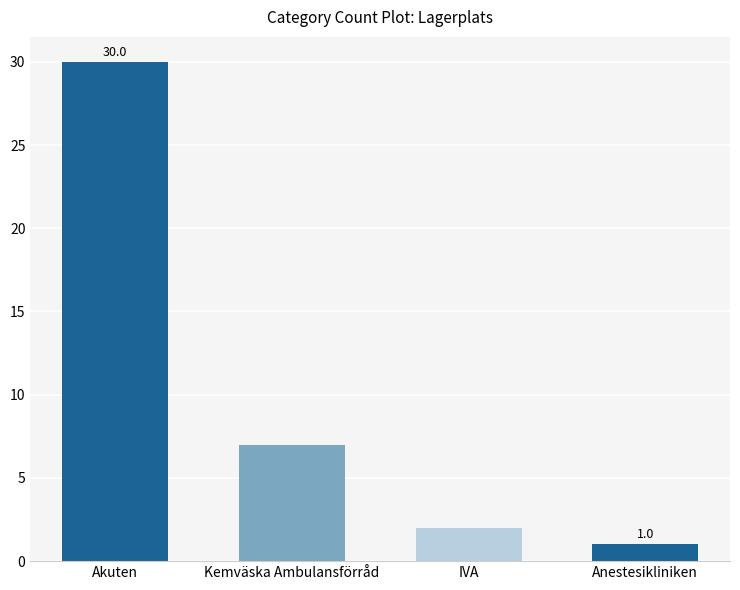

Rank the categories by value from lowest to highest.

Anestesikliniken, IVA, Kemväska Ambulansförråd, Akuten